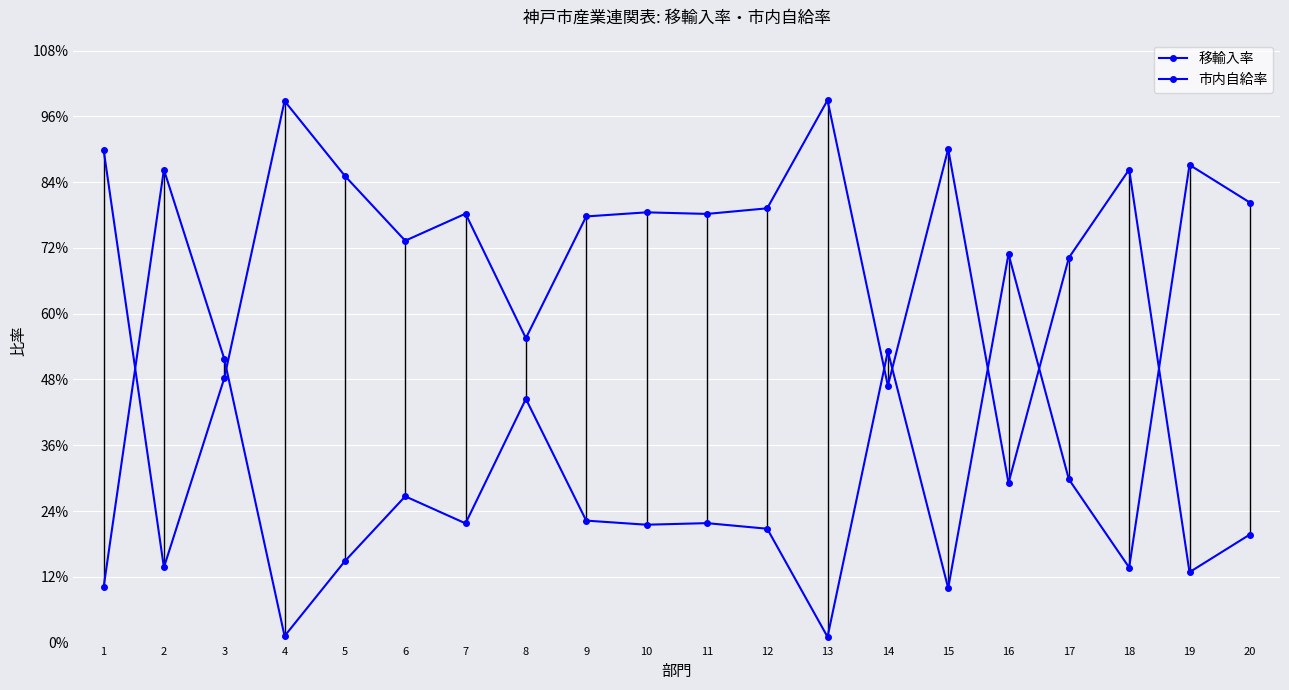

Which series changed the most between 11 and 17?

移輸入率